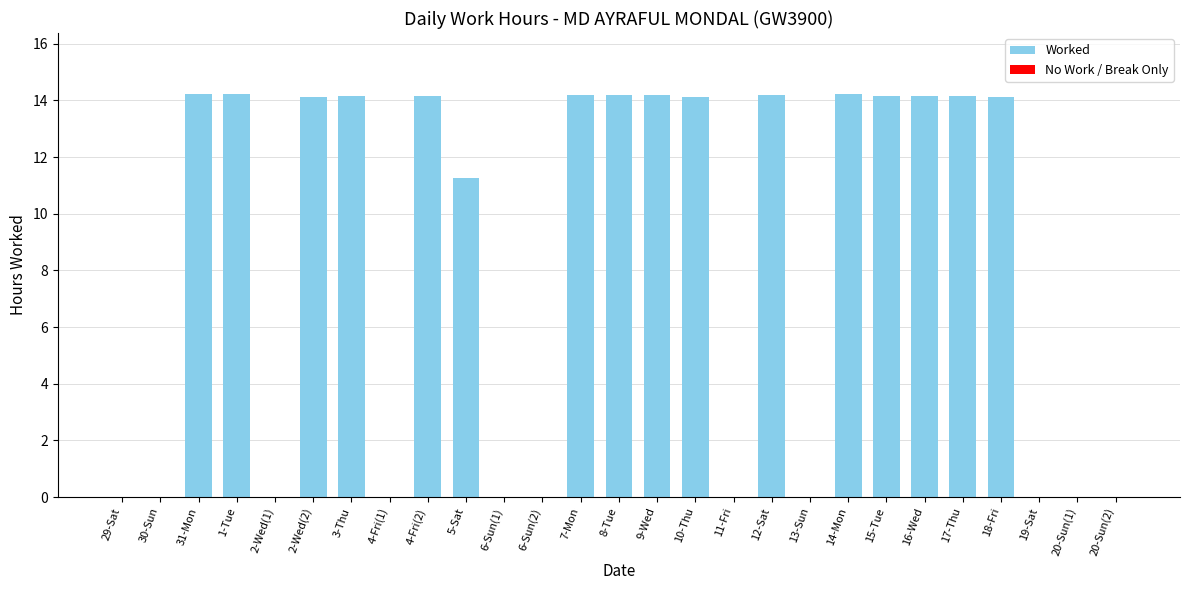

Is it true that the value at 29-Sat is 0.0?

True